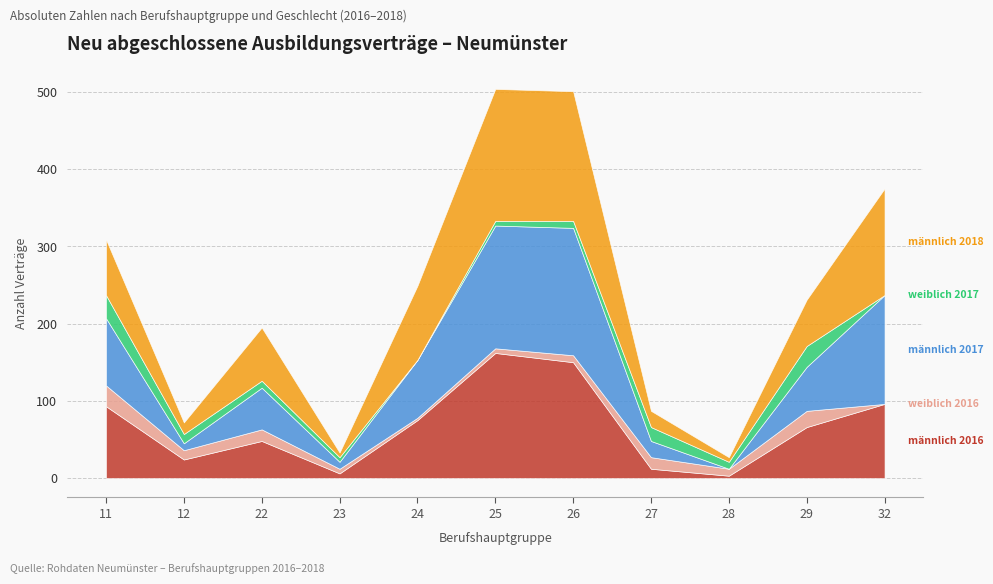

Which series has the widest spread of values?

männlich 2017